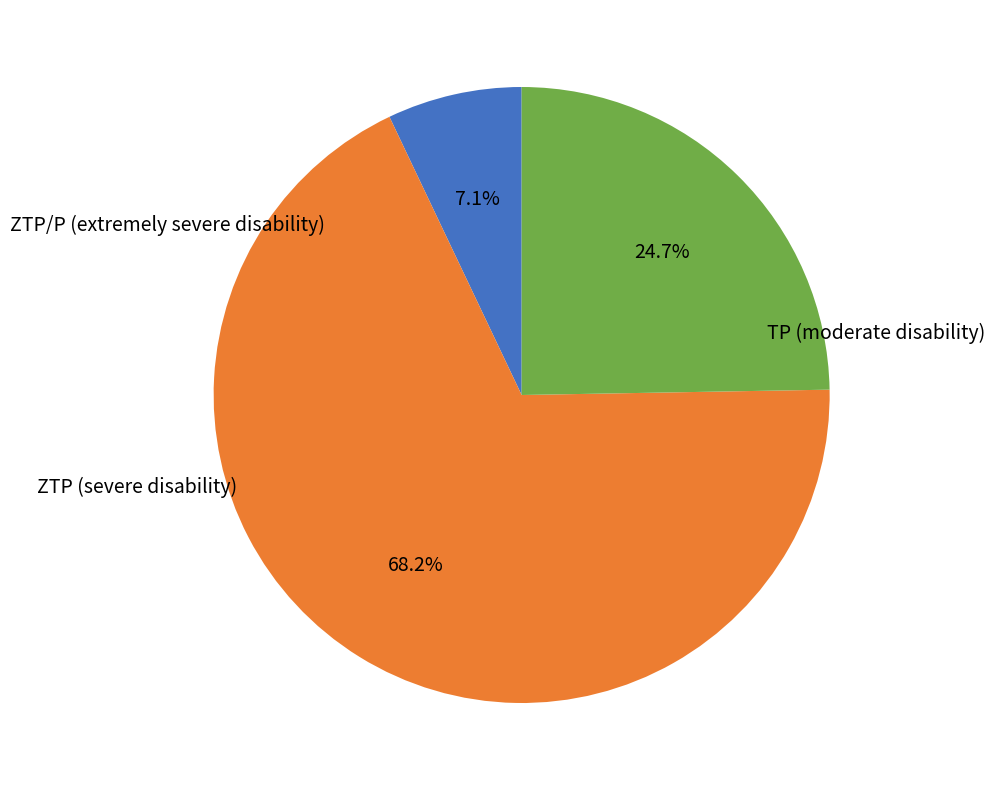

To the nearest percent, what is the difference between the largest and smallest slice percentages?

61%